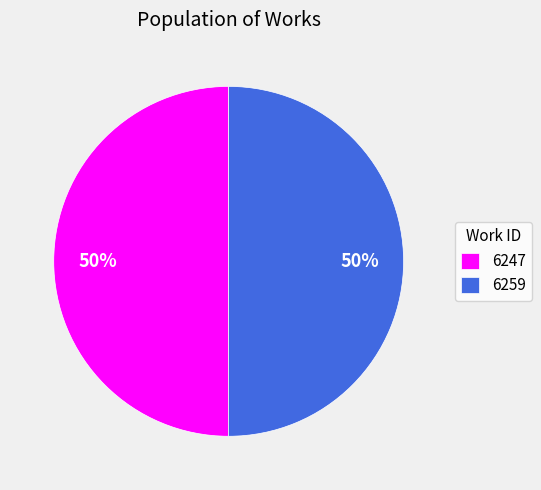

How many slices are in this pie chart?

2